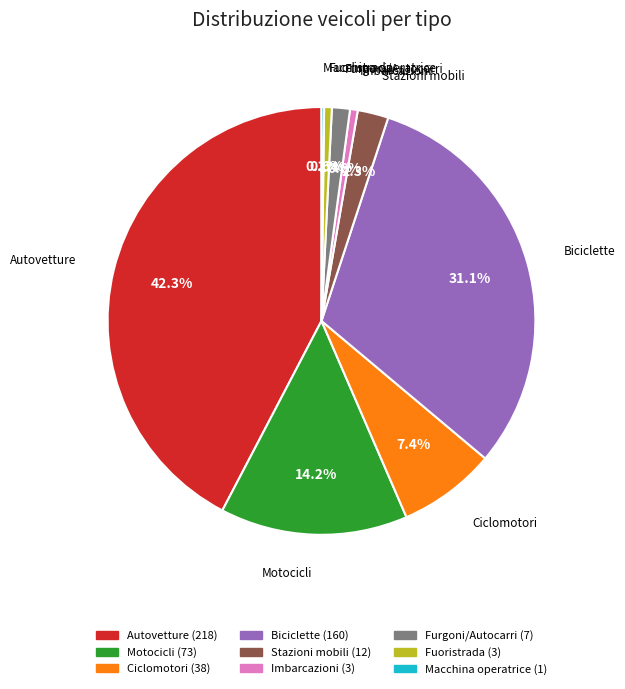

To the nearest percent, what is the difference between the largest and smallest slice percentages?

42%